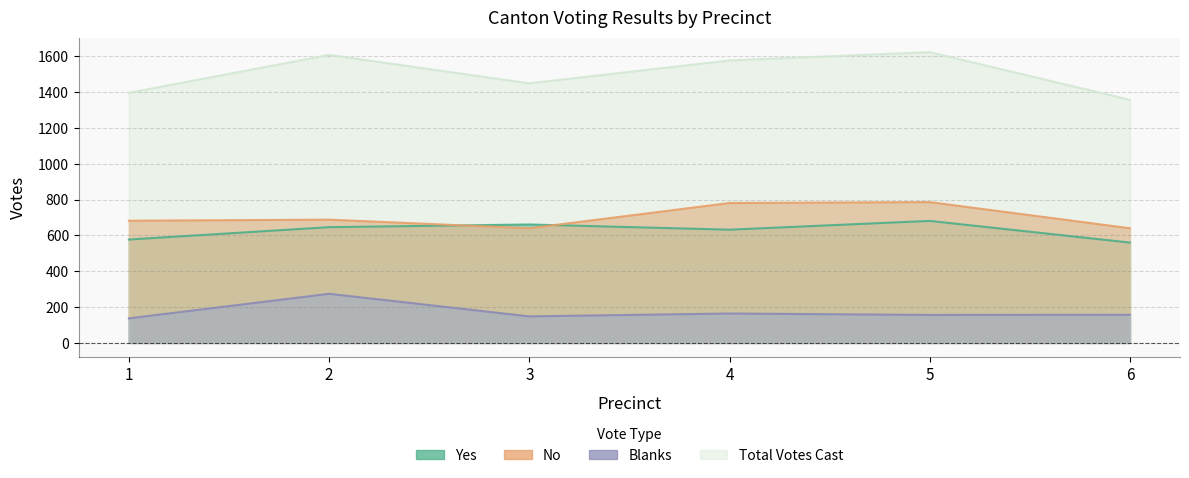

Rank the series at 6 from highest to lowest value.

Total Votes Cast, No, Yes, Blanks